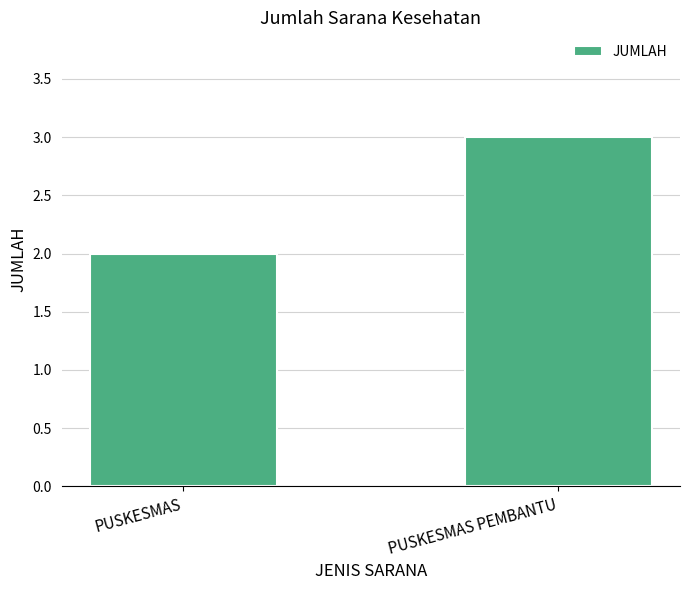

How many bars are there in total?

2